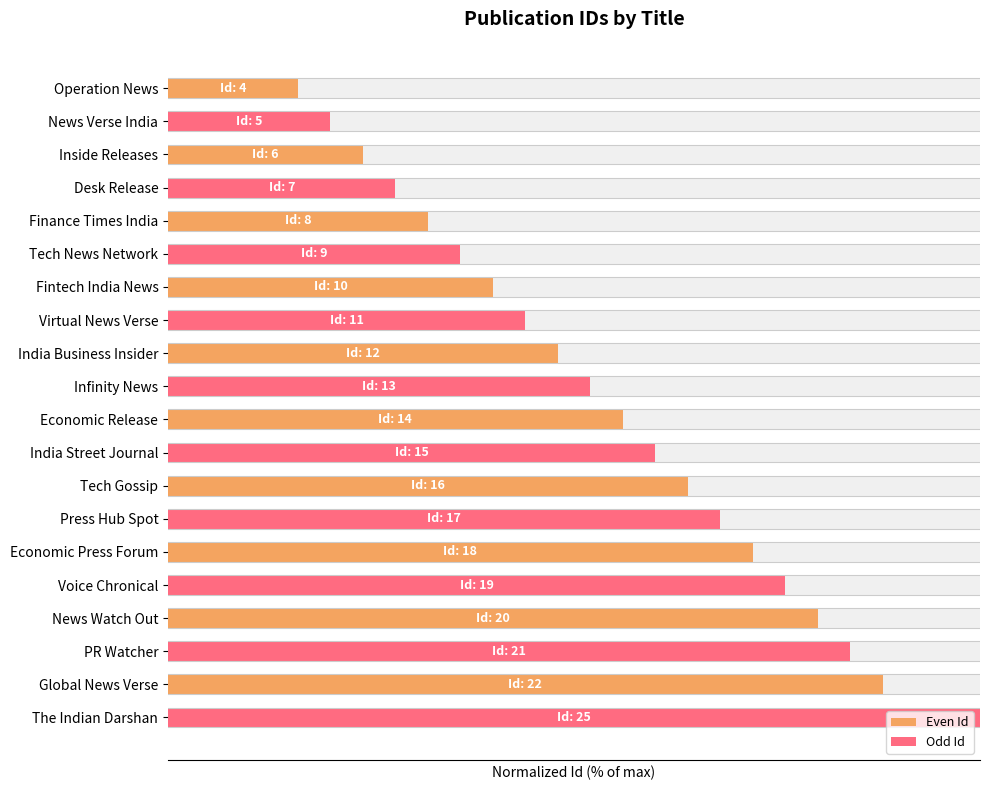

Are the bars horizontal?

Yes